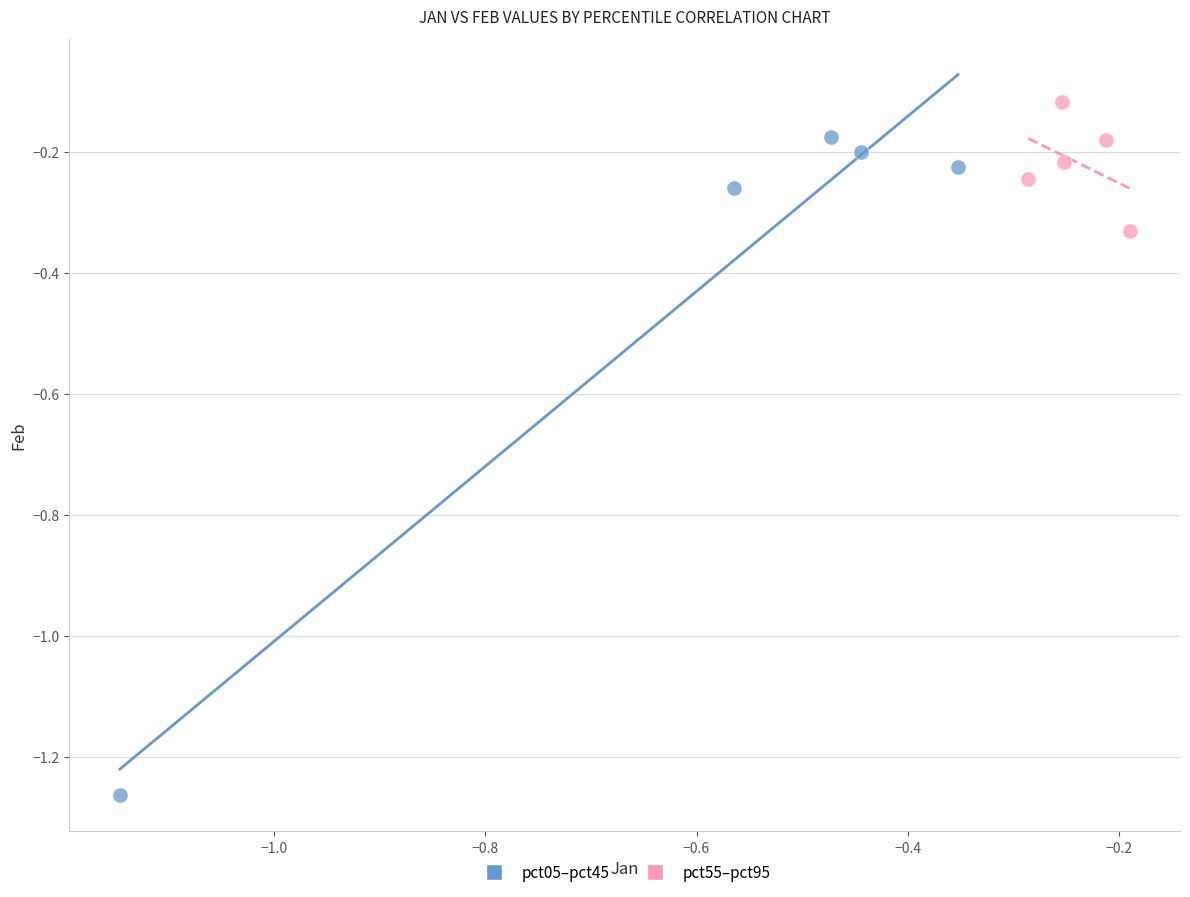

Which series reaches the minimum Y coordinate?

pct05–pct45